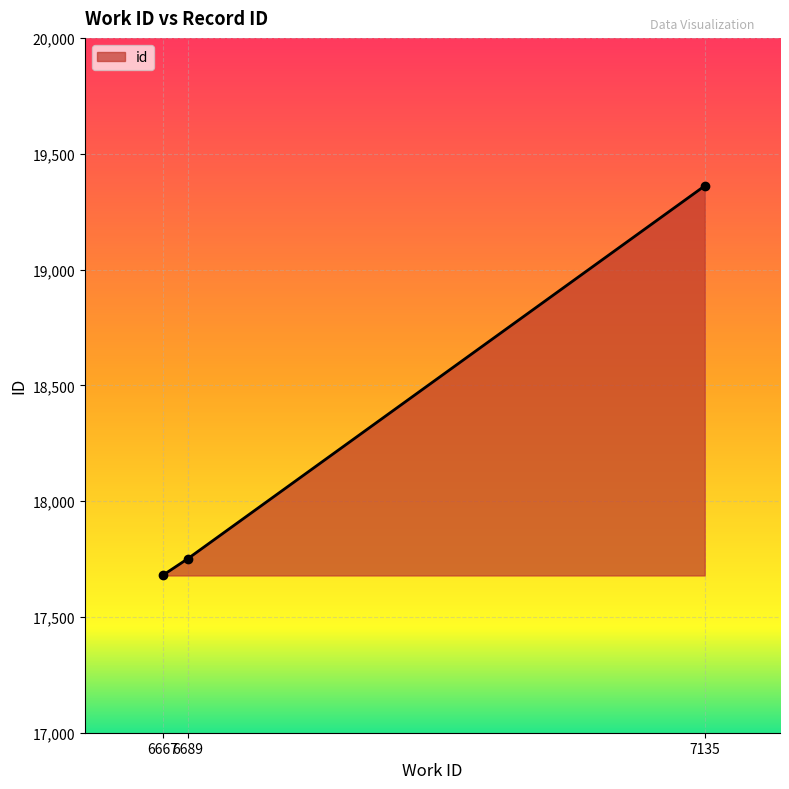

What is the value of the 1st point from the left?

17679